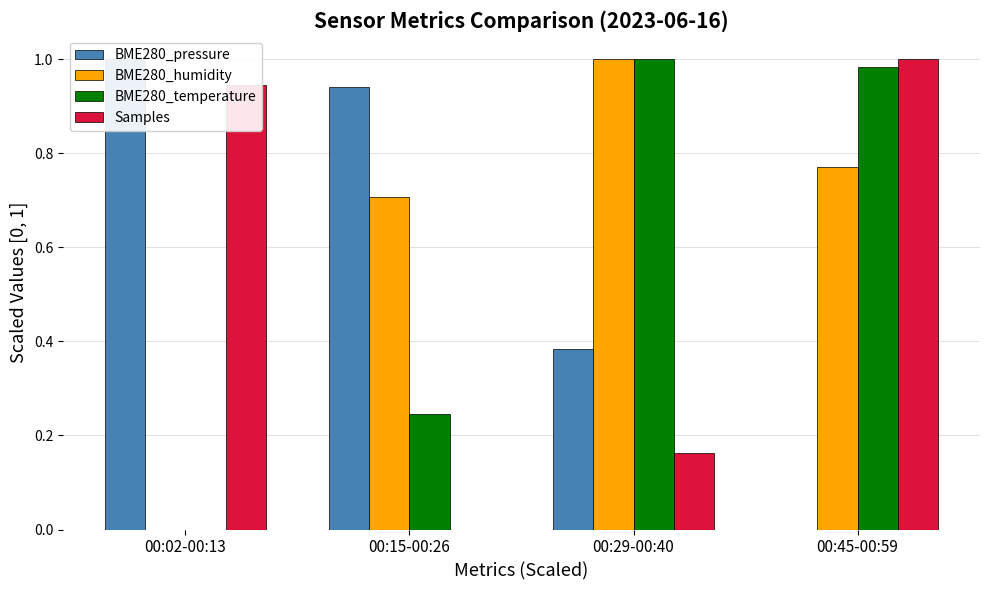

What is the sum of the BME280_humidity values at 00:45-00:59 and 00:29-00:40?

1.8